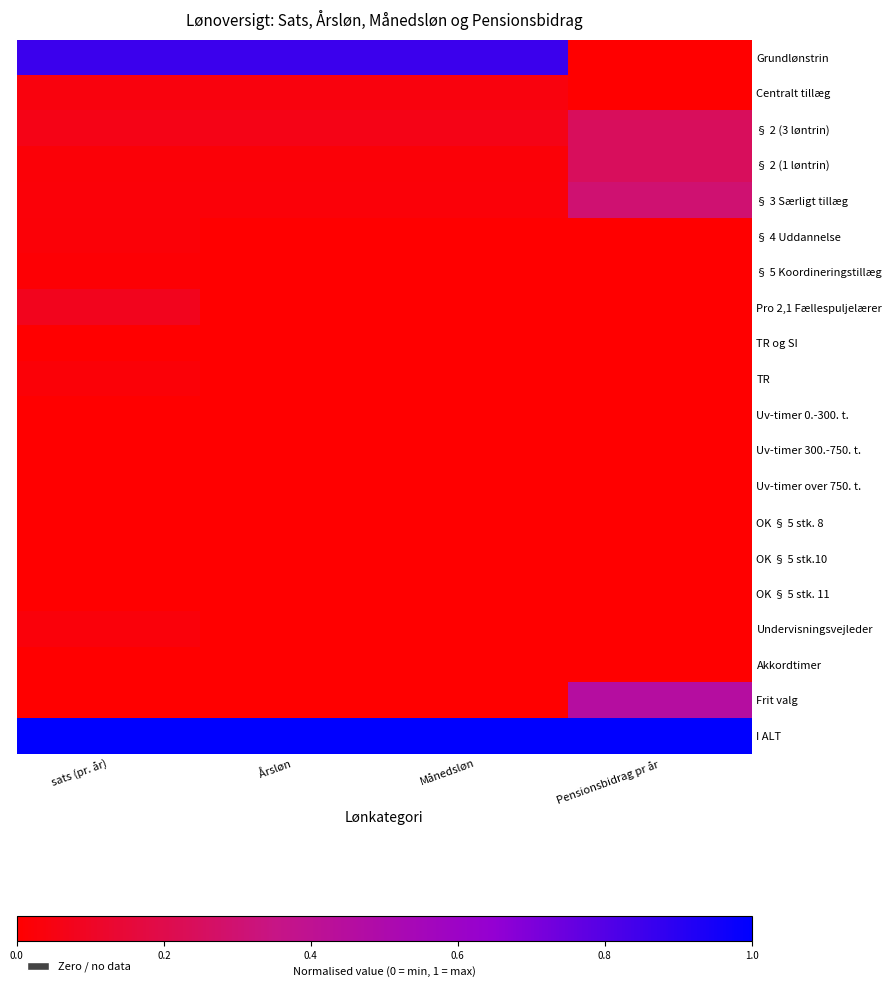

Which has a higher value, Månedsløn or Pensionsbidrag pr år?

Månedsløn